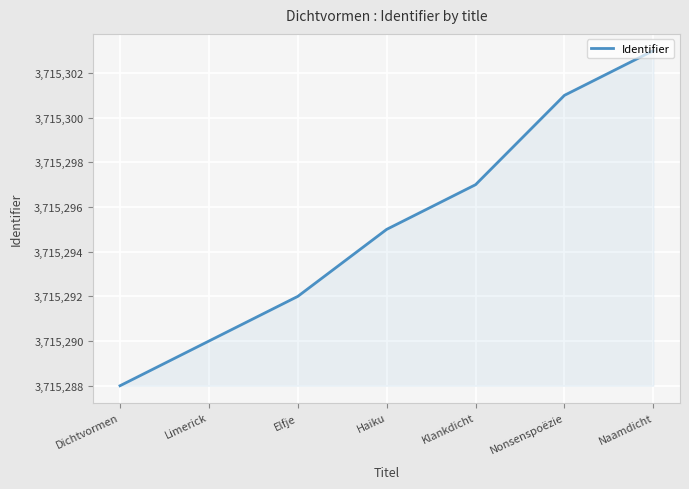

True or false: the data has more than 1 interior local peaks.

False